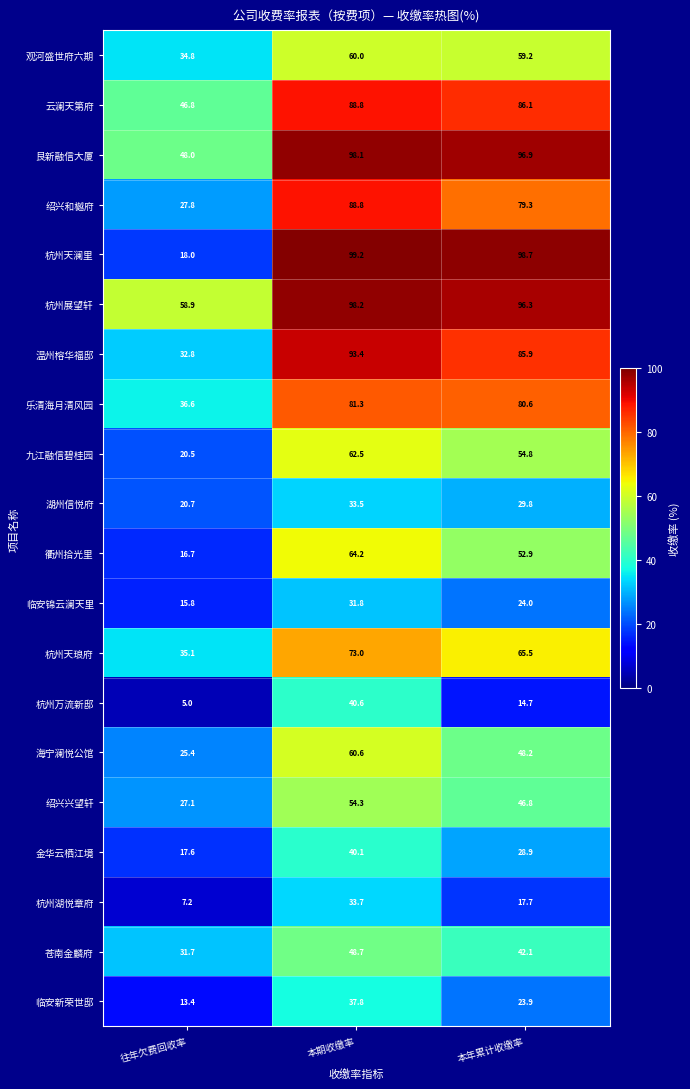

Which series has the largest total across all categories?

杭州展望轩